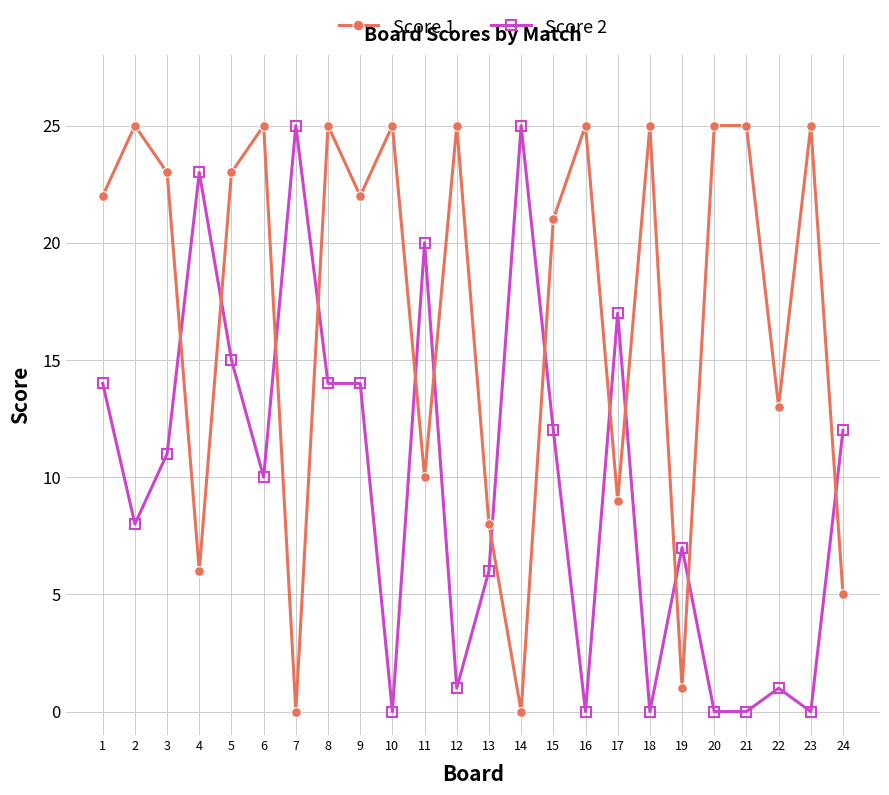

Which series has the largest total across all categories?

Score 1